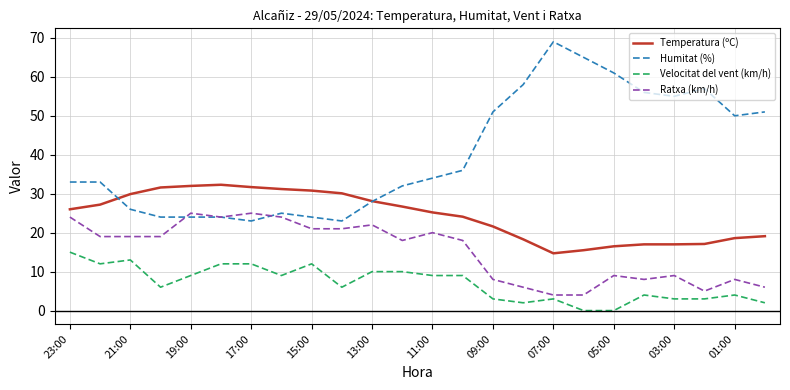

What is the maximum value shown in the chart?

69.0